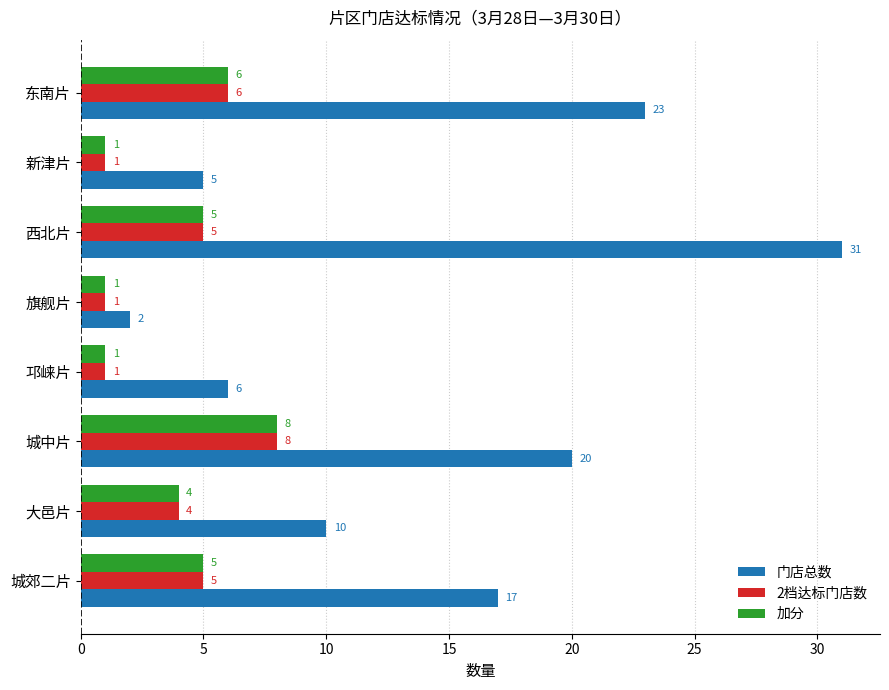

At which category is the sum across all series the highest?

西北片